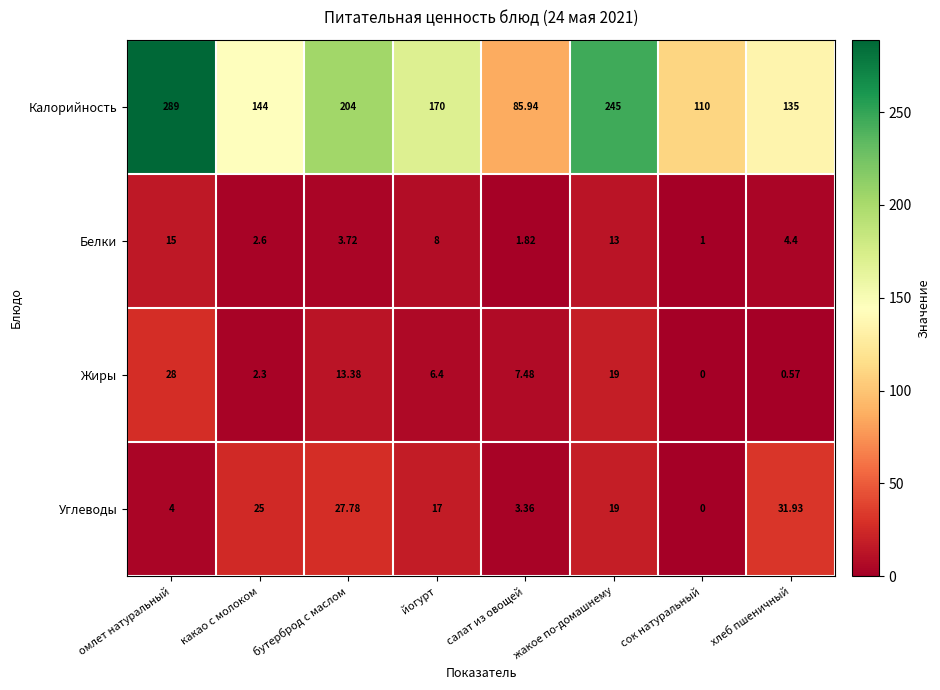

Where is Белки nearest to the value 8?

йогурт